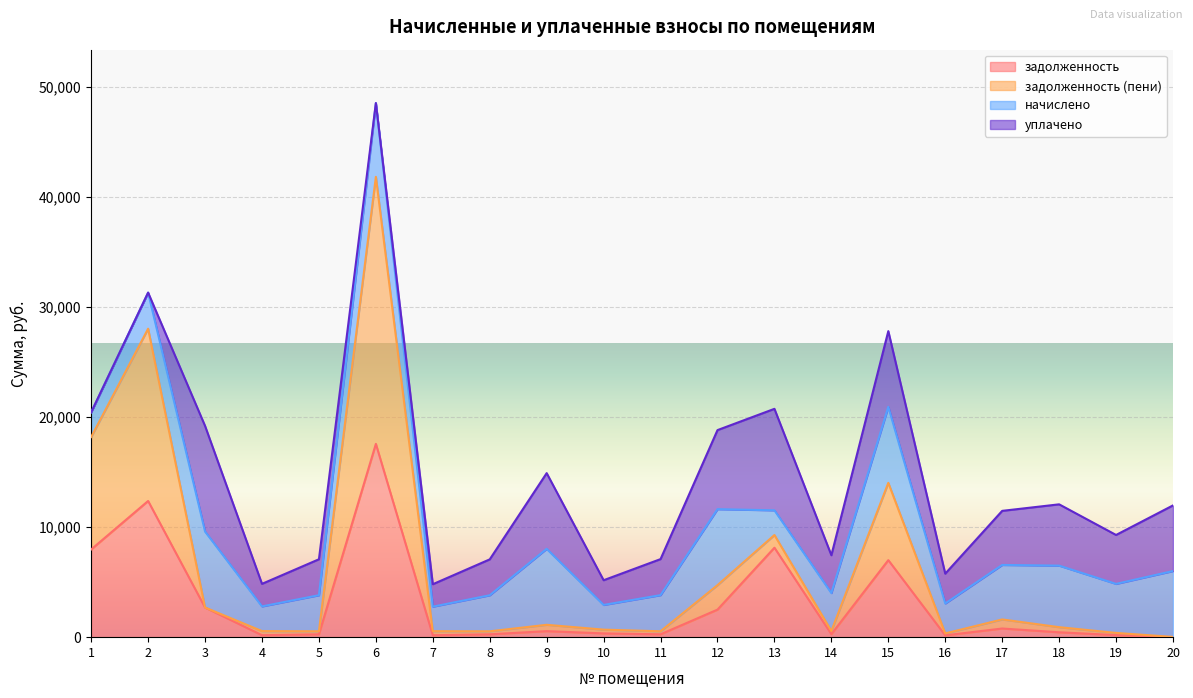

Read the задолженность value at 18.

443.4